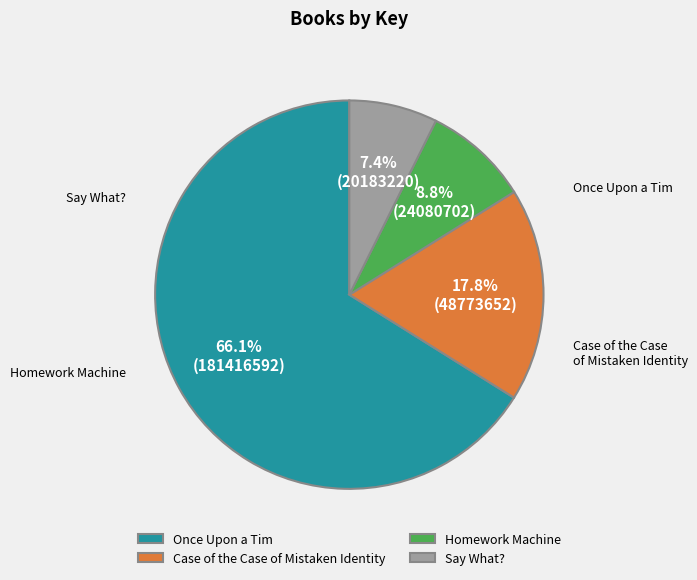

How many segments does this pie chart have?

4